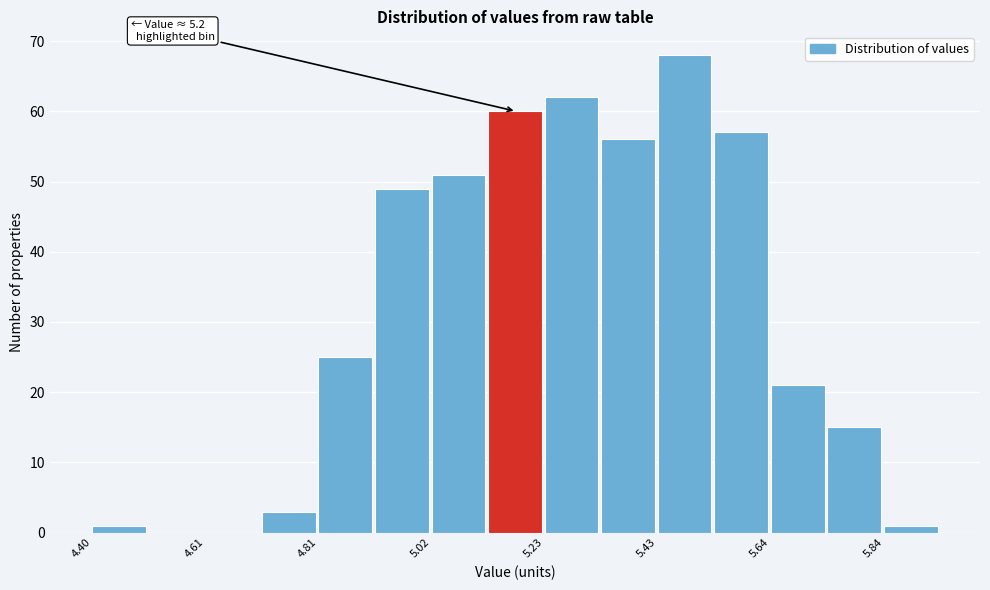

Read against the x-axis, roughly where is the centre of the tallest bar?

5.50